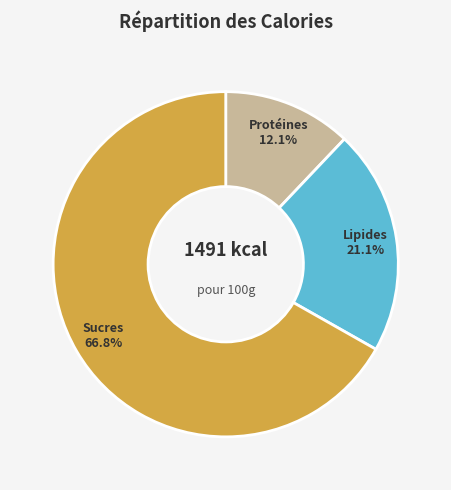

Is there a majority slice in this chart?

Yes